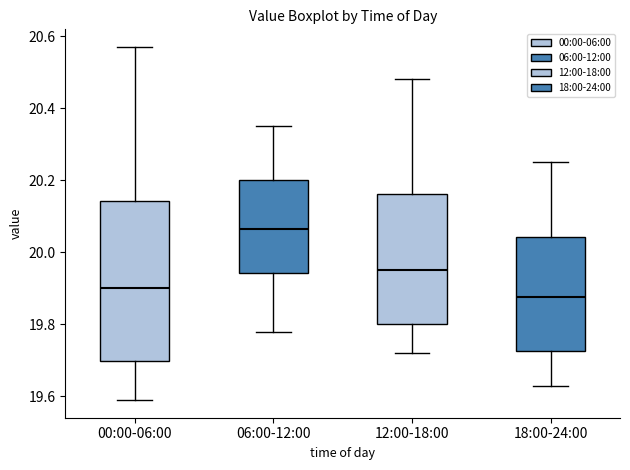

Reading left to right, read every box against the y-axis: the position of its median line, the range the box covers, and the ends of its whiskers. The values are not printed on the chart, so give them approximately, as read against the axis.

00:00-06:00: median 19.90, box 19.70 to 20.14, whiskers 19.60 to 20.58
06:00-12:00: median 20.06, box 19.94 to 20.20, whiskers 19.78 to 20.36
12:00-18:00: median 19.96, box 19.80 to 20.16, whiskers 19.72 to 20.48
18:00-24:00: median 19.88, box 19.72 to 20.04, whiskers 19.64 to 20.26